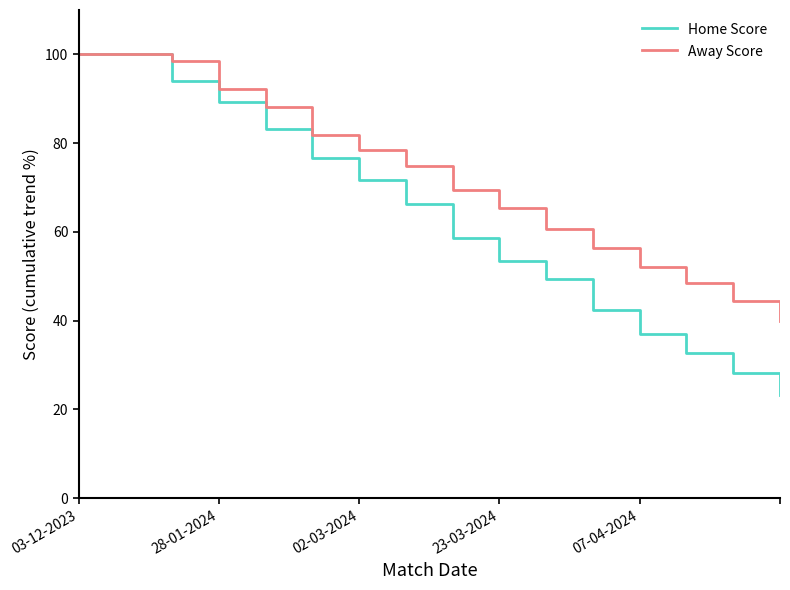

Which series has the largest total across all categories?

Away Score